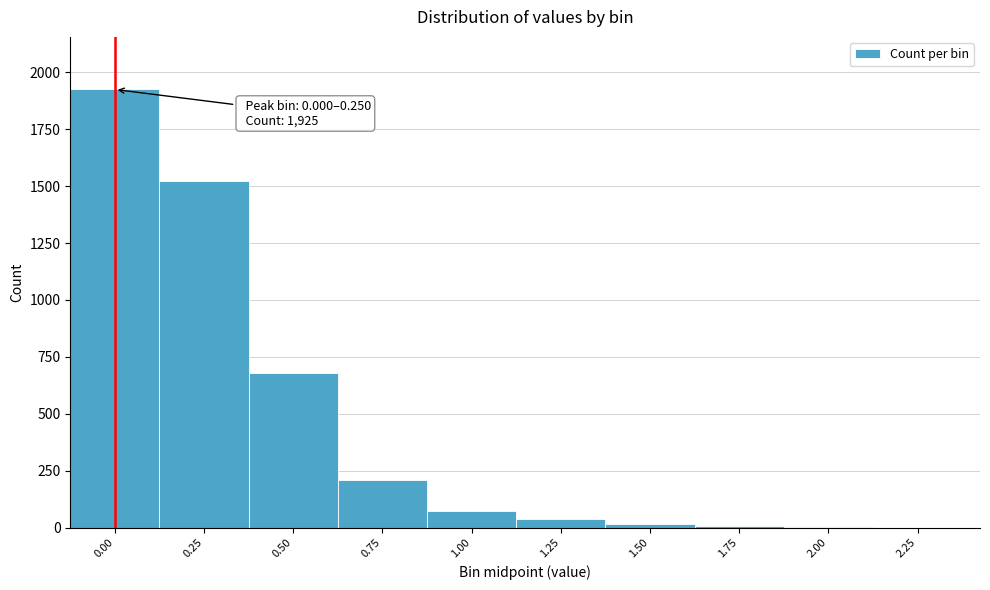

The chart shows a value of 1925 at 0.00. True or false?

True